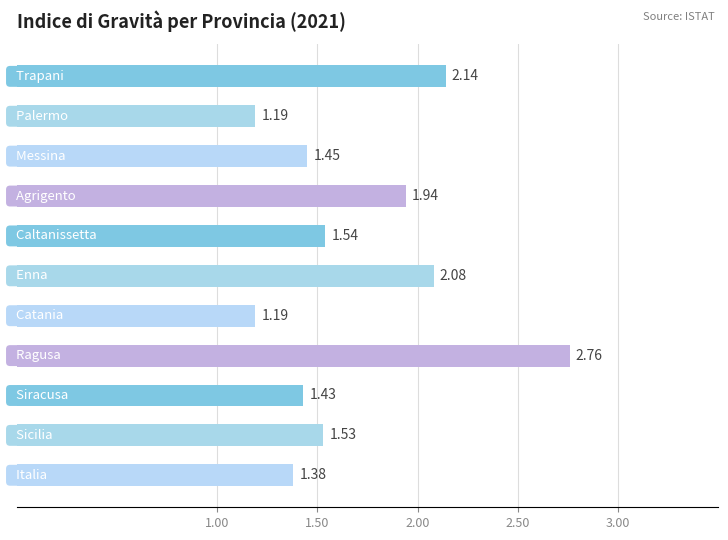

What is the difference between the maximum and minimum values?

1.6